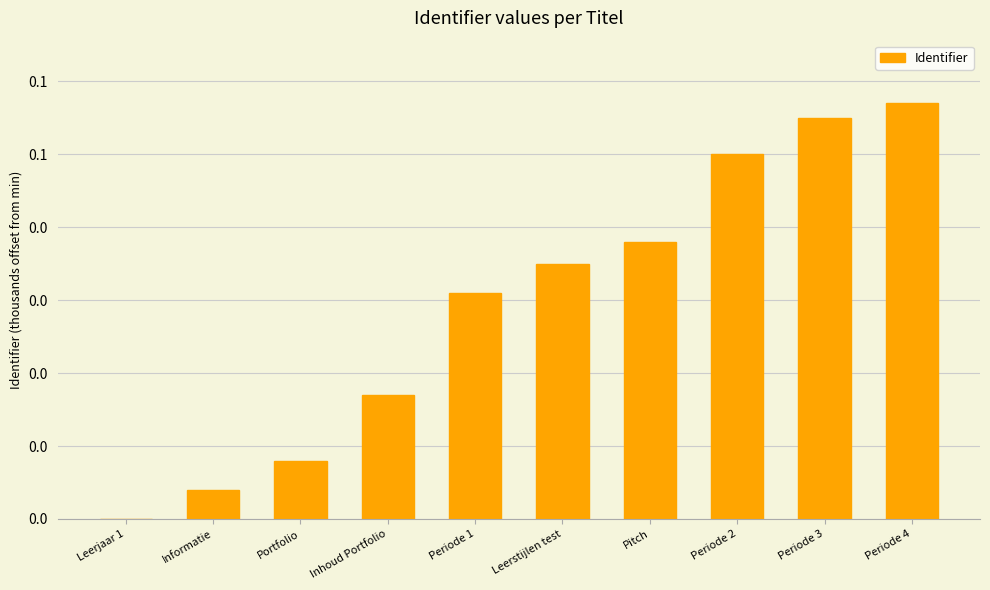

Reading left to right, transcribe all the data shown in this chart.

0.0	0.0	0.0	0.0	0.0	0.0	0.0	0.1	0.1	0.1